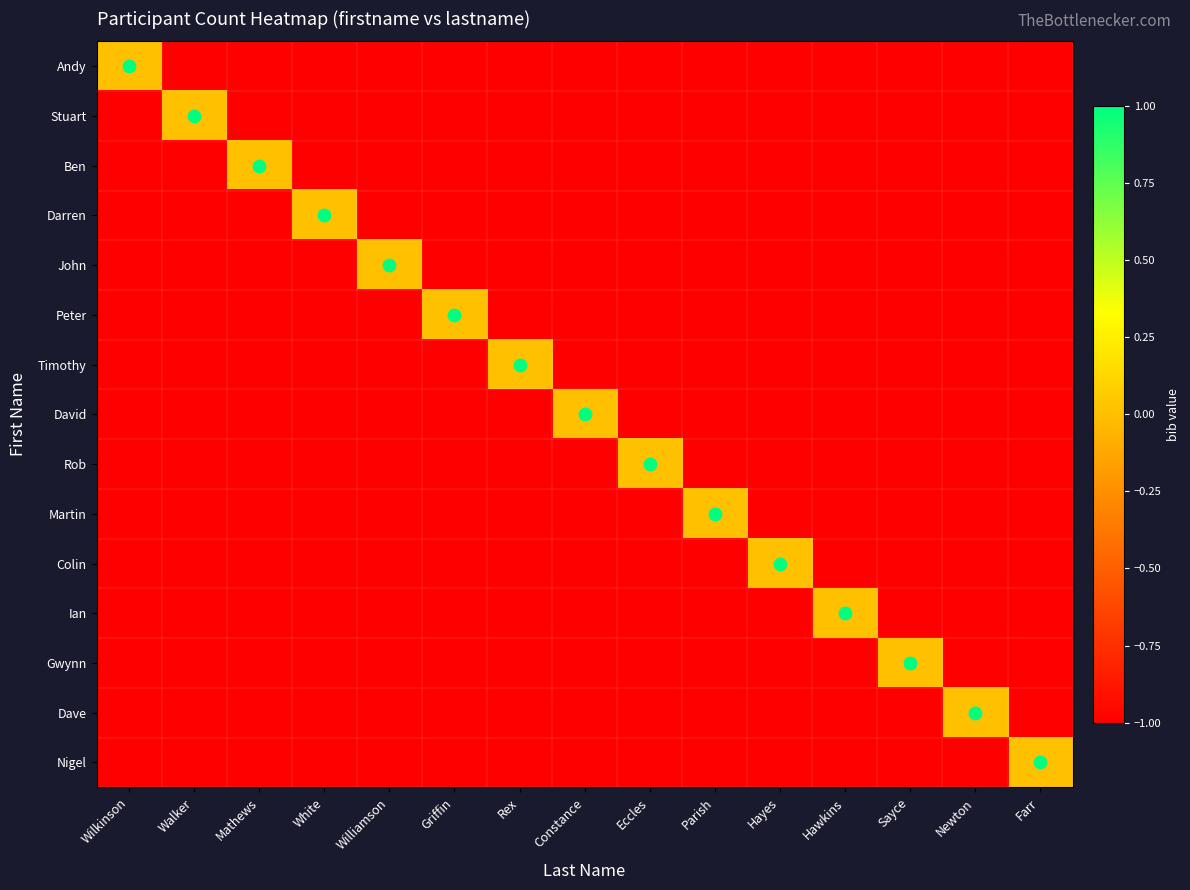

List the series in order of their peak value, highest first.

Andy, Stuart, Ben, Darren, John, Peter, Timothy, David, Rob, Martin, Colin, Ian, Gwynn, Dave, Nigel